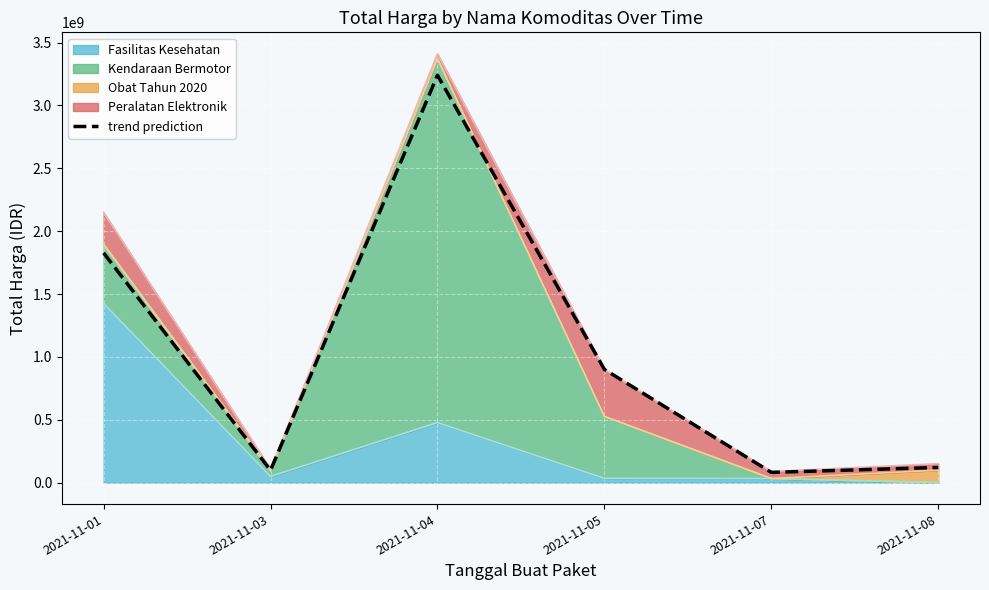

The chart shows a value of 1230515375 at 2021-11-05. True or false?

False